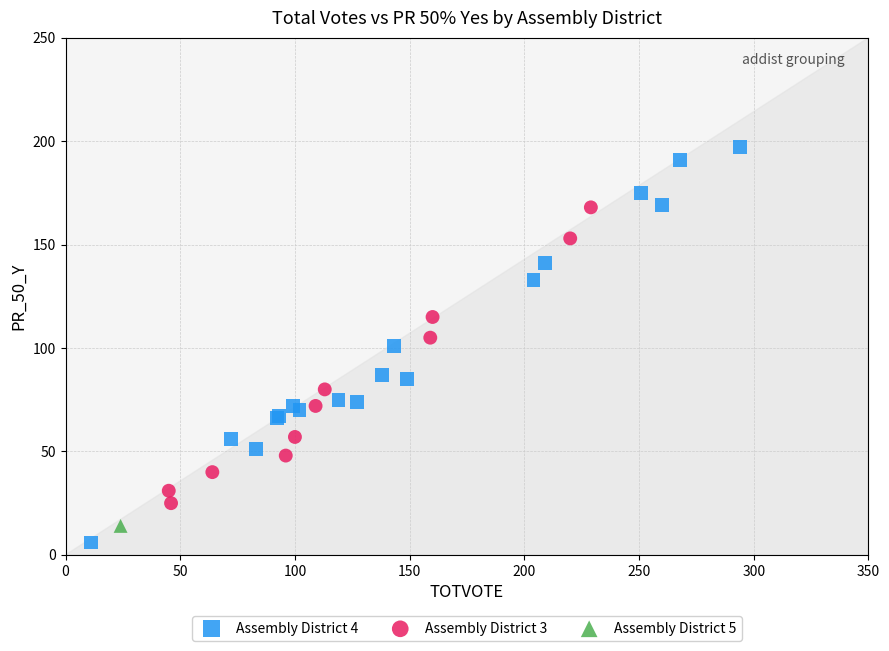

What are all the series names shown in the legend?

Assembly District 4, Assembly District 3, Assembly District 5